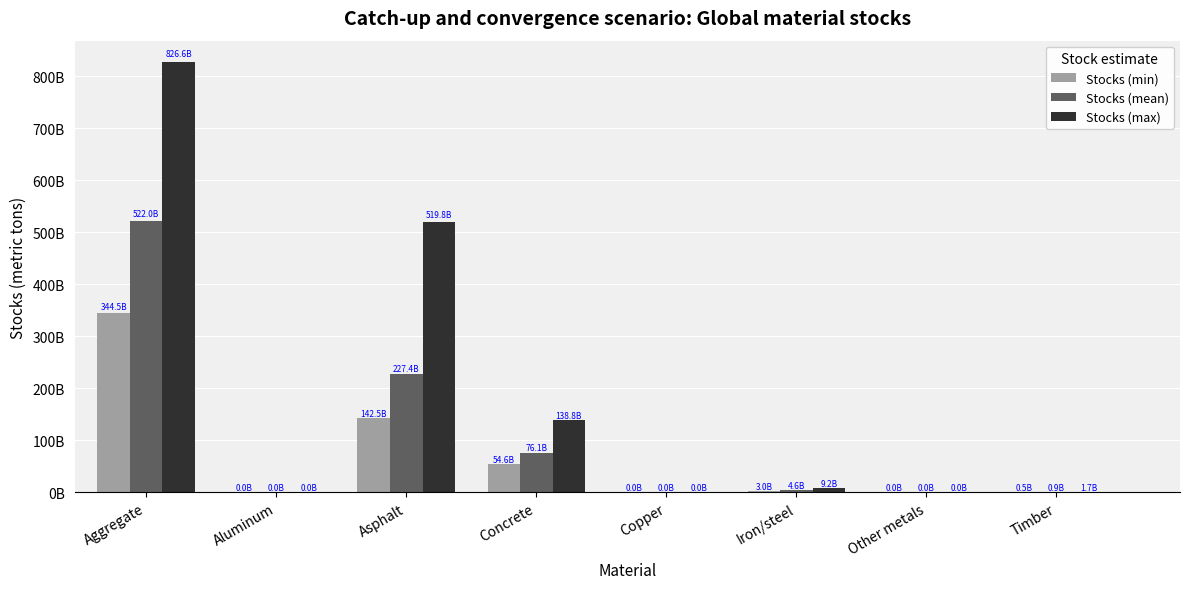

Are the bars grouped side by side (vs. stacked)?

Yes